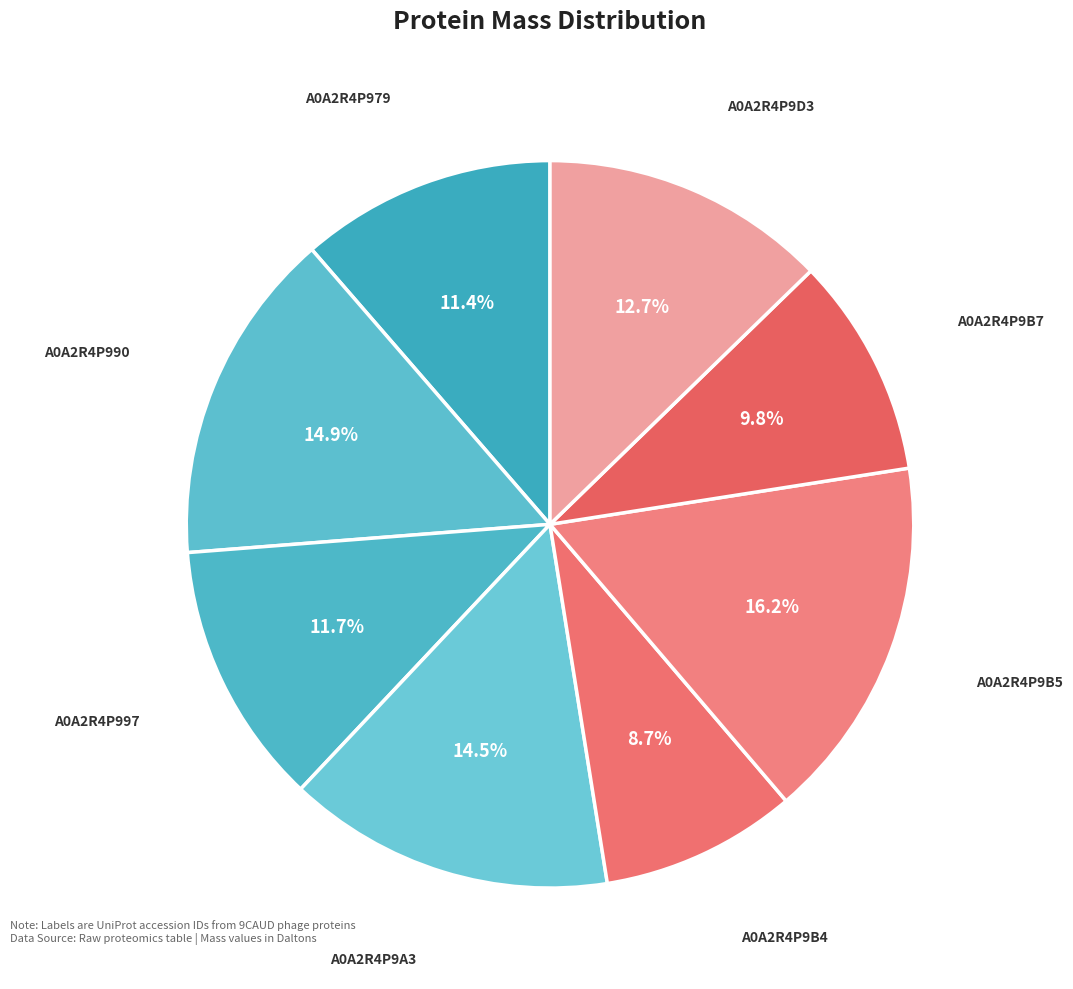

Combined, what portion of the pie is A0A2R4P9B7 and A0A2R4P9B5?

26.0%